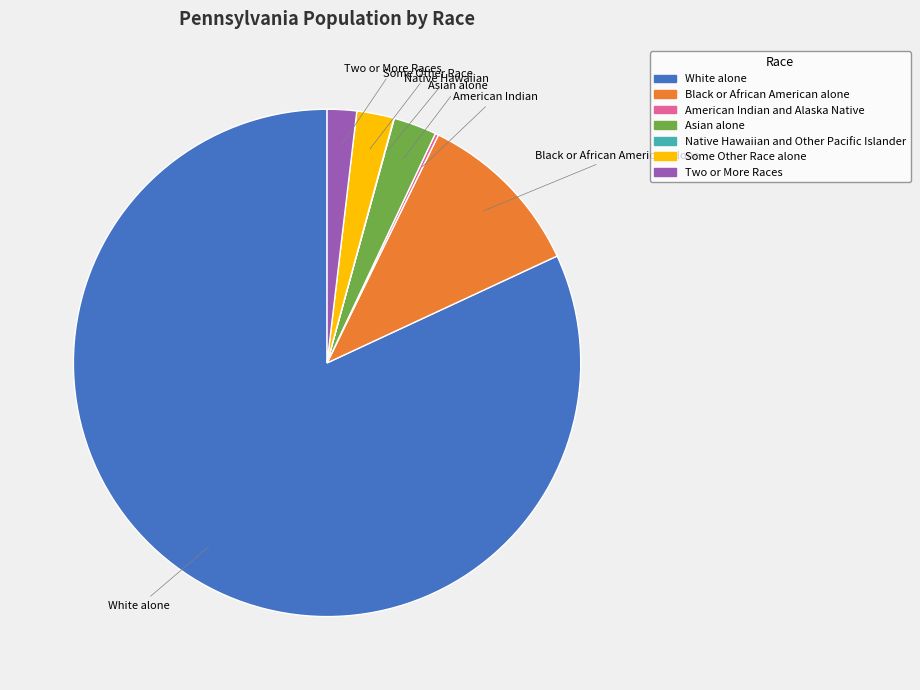

Is there a majority slice in this chart?

Yes